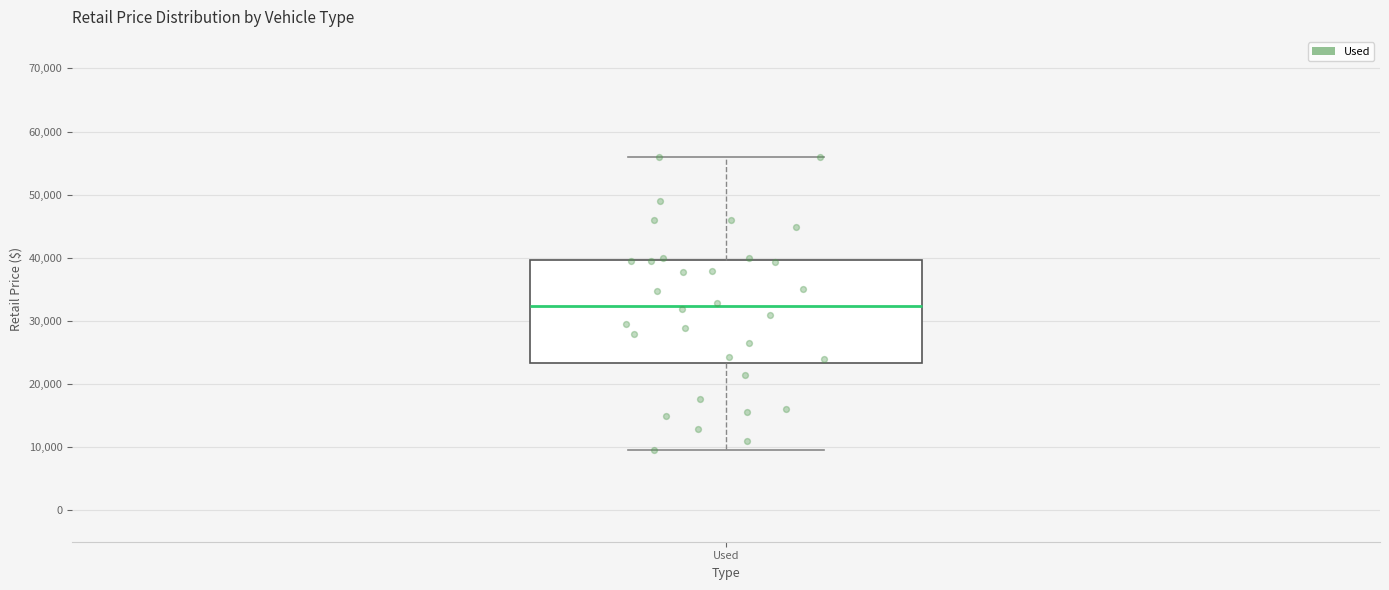

Where is the upper edge of the box for Used on the y-axis? The values are not printed on the chart, so give them approximately, as read against the axis.

40000